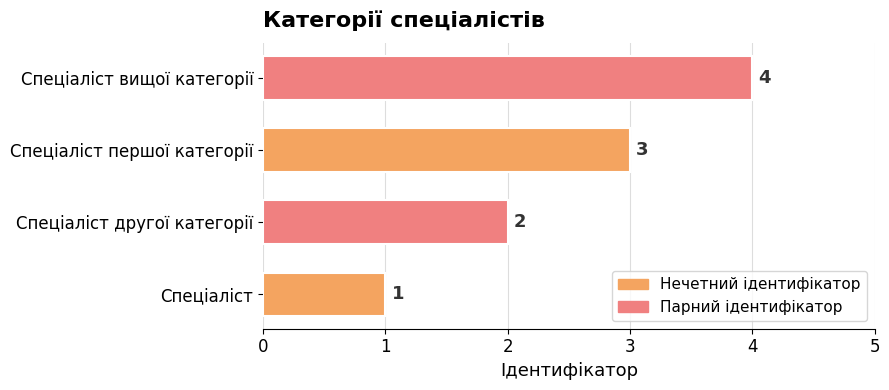

Which label corresponds to the largest value in the chart?

Спеціаліст вищої категорії